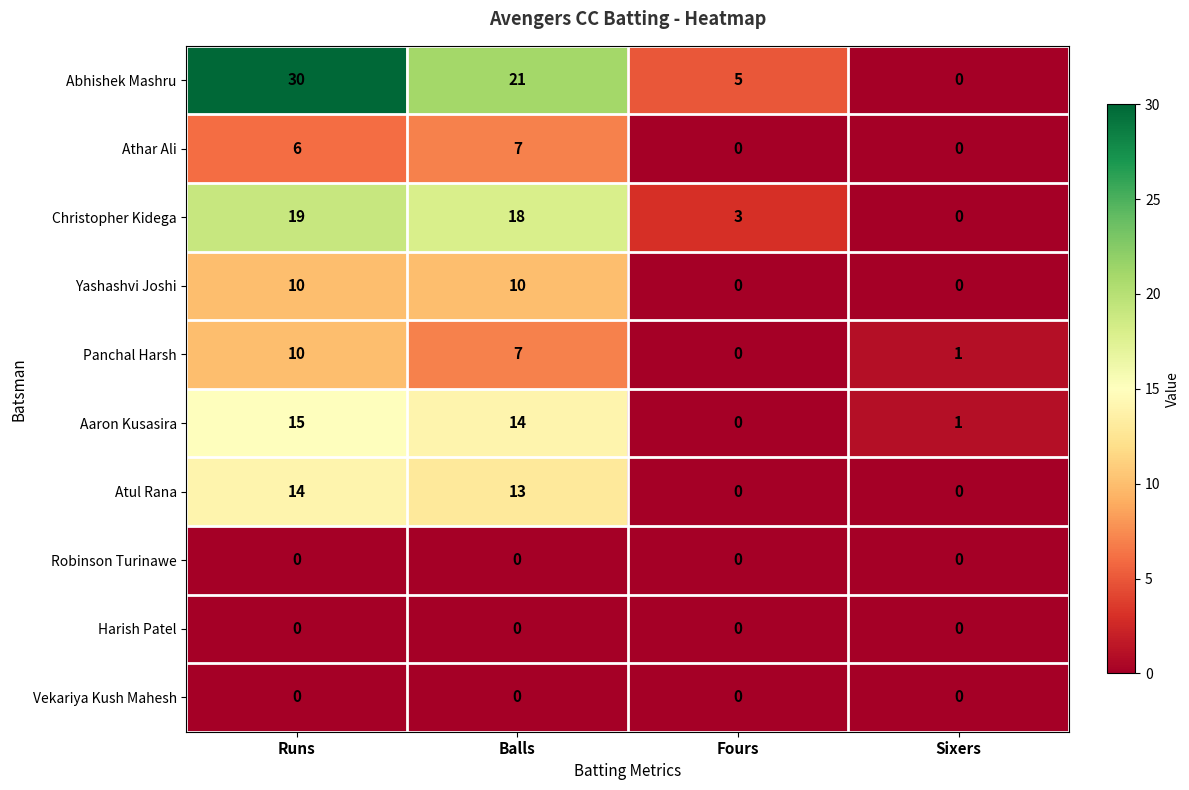

Which series has the largest total across all categories?

Abhishek Mashru